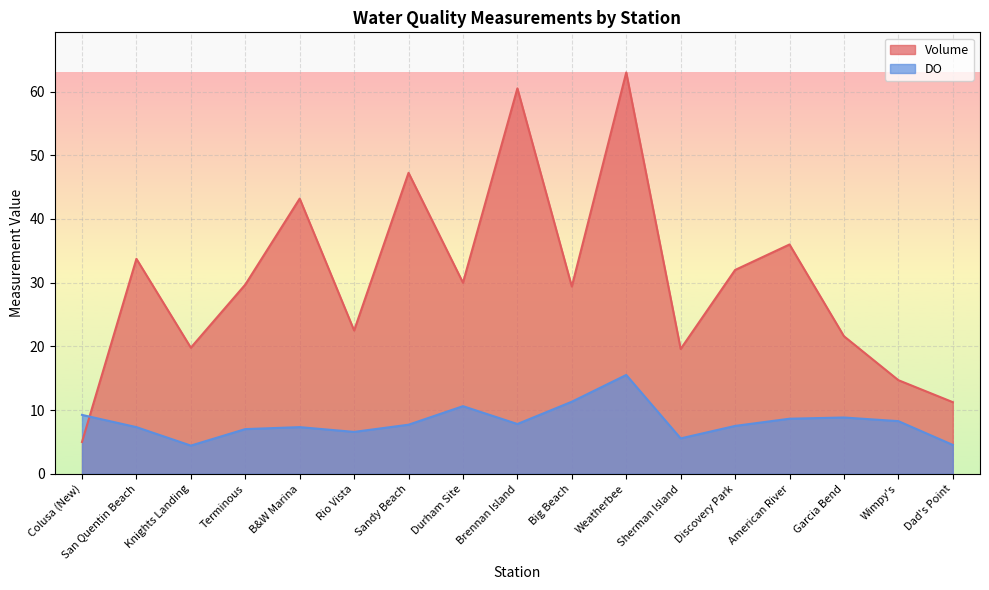

Rank the series by their average value, from highest to lowest.

Volume, DO